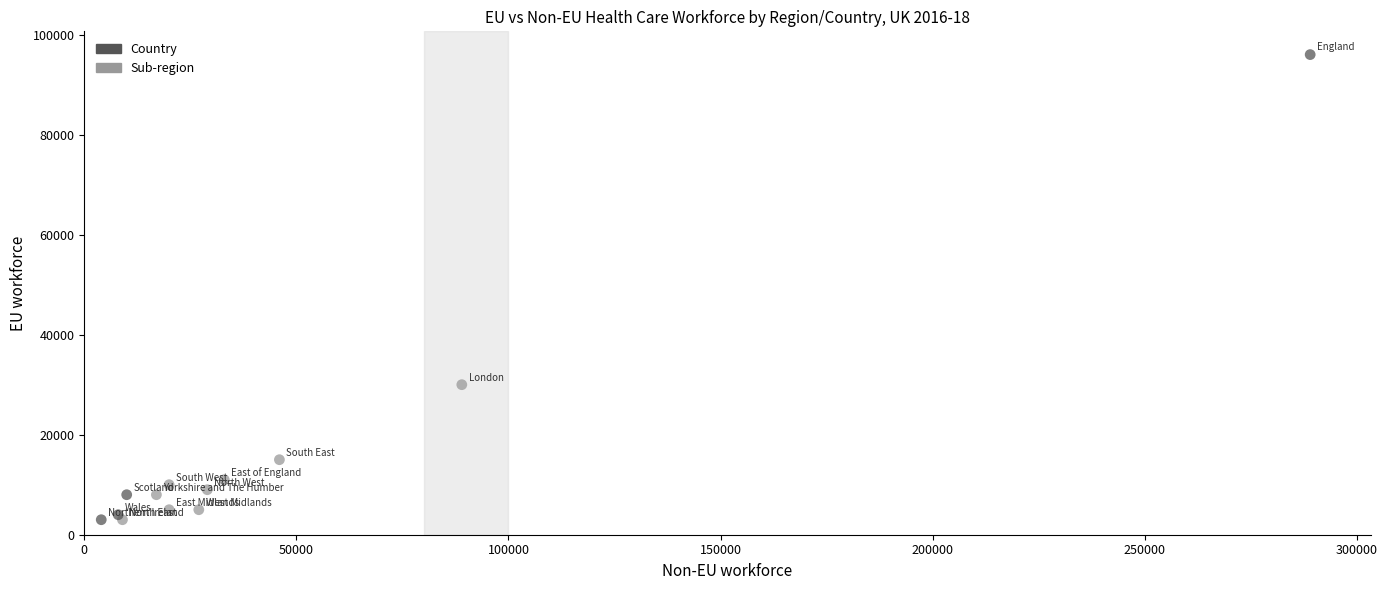

What Y value in the scatter plot is closest to 49500?

30000